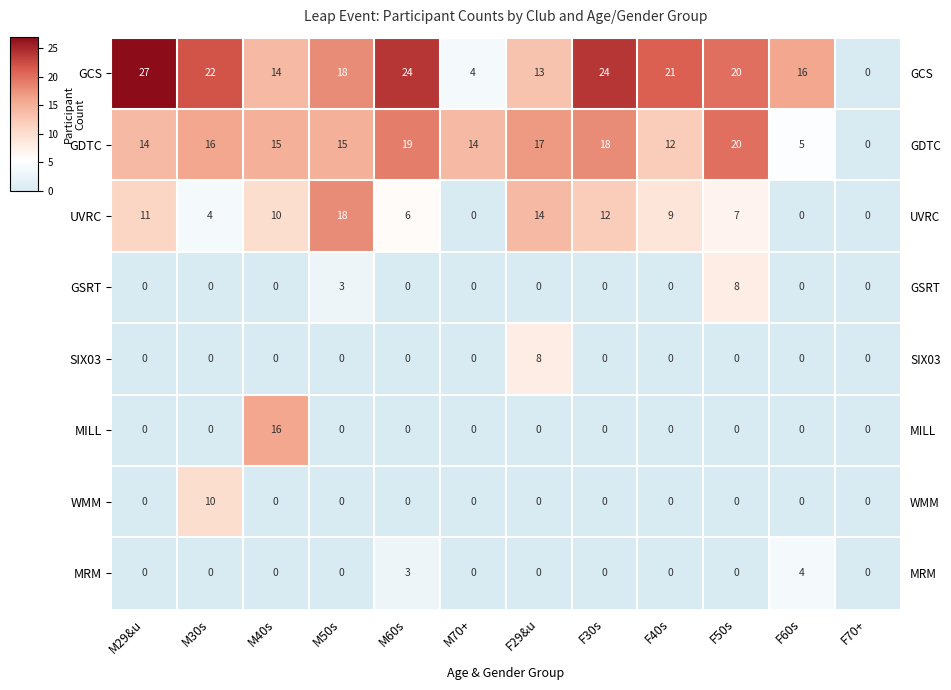

At M29&u, list the series in order from smallest to largest.

GSRT, SIX03, MILL, WMM, MRM, UVRC, GDTC, GCS